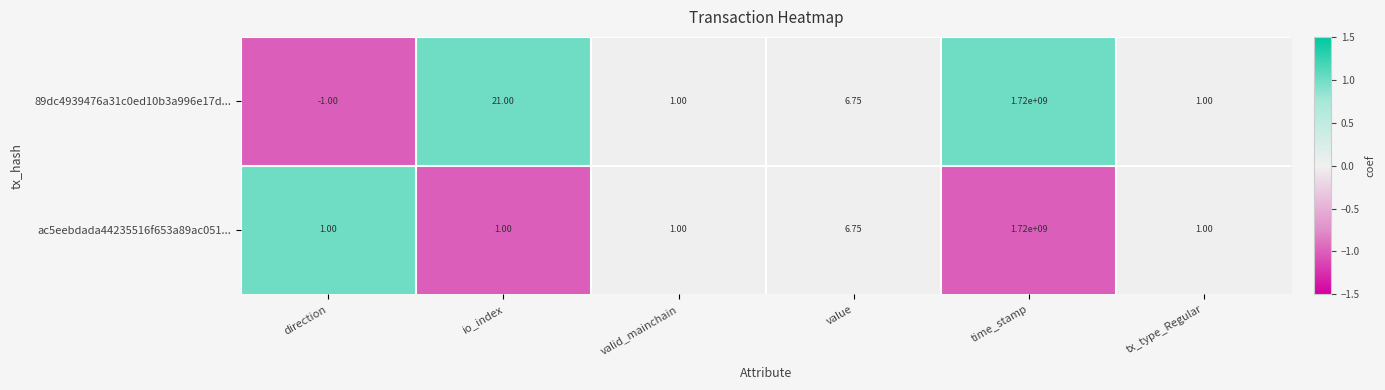

At which category is the sum across all series the highest?

time_stamp